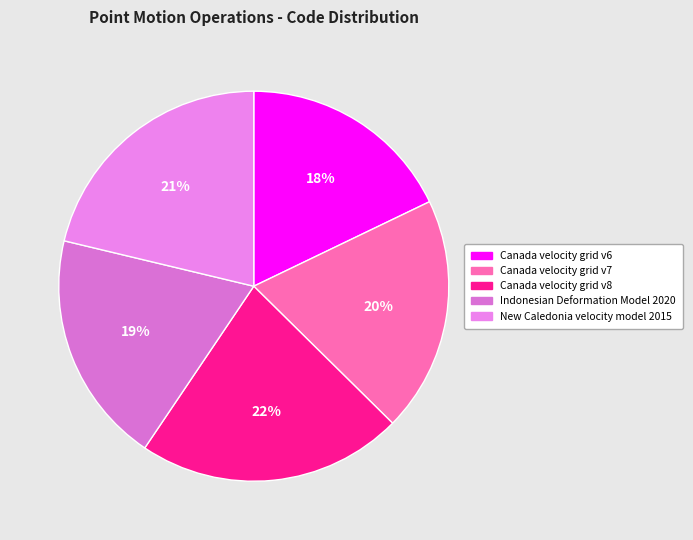

Is it true that Canada velocity grid v7 is 20% of the pie?

True